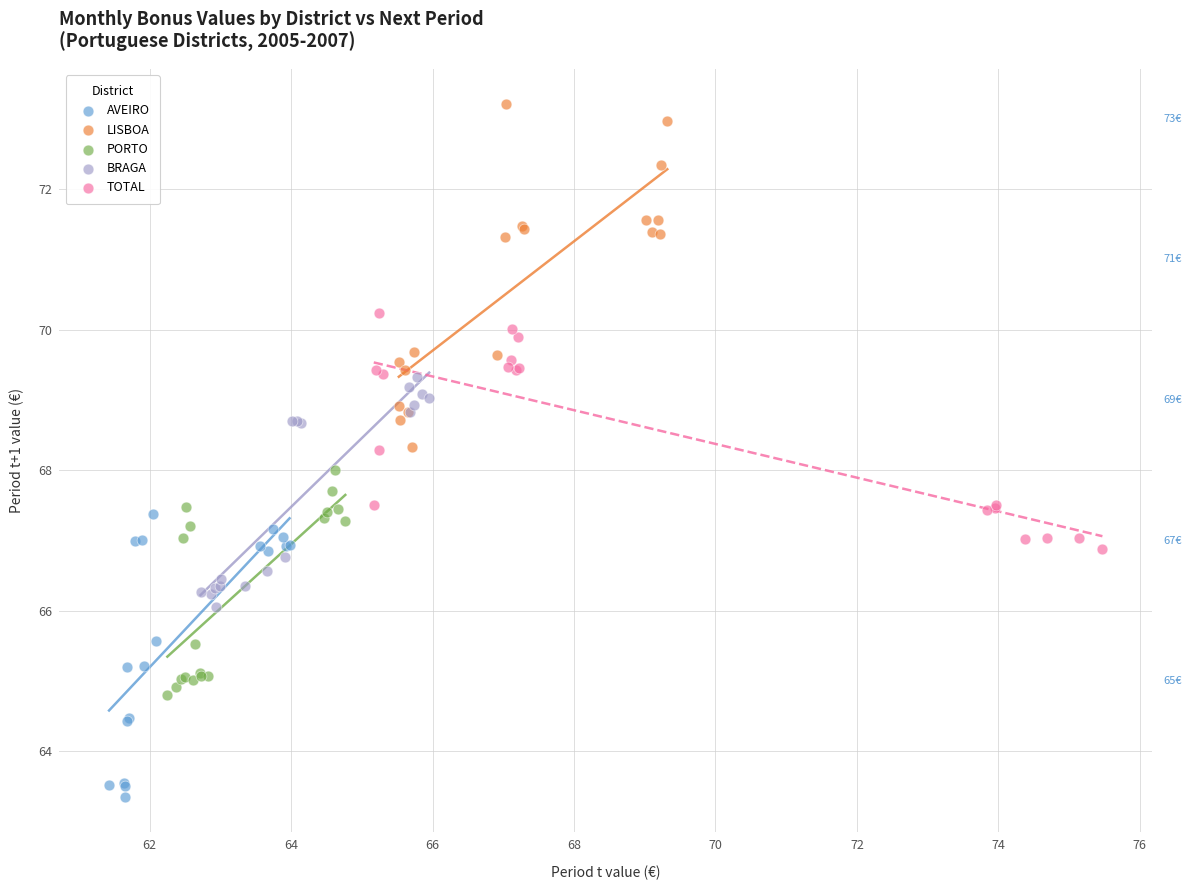

What are all the series names shown in the legend?

AVEIRO, LISBOA, PORTO, BRAGA, TOTAL